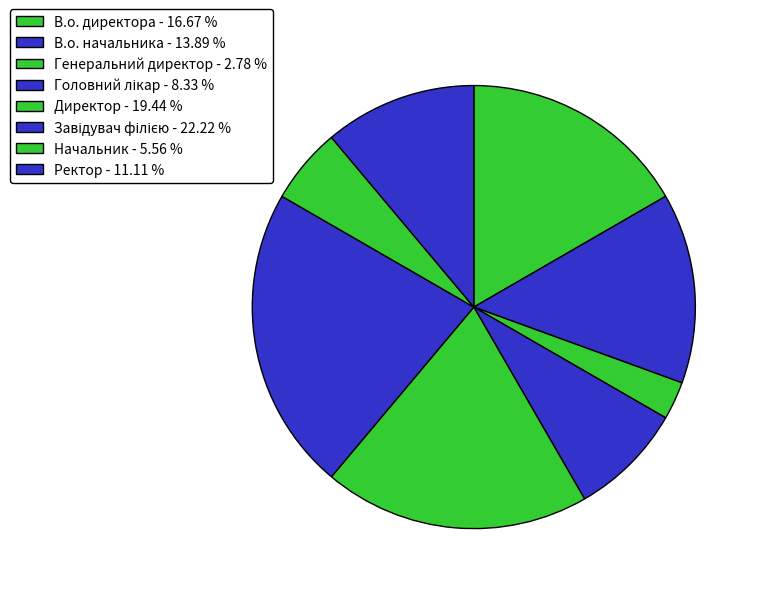

What percentage is the Головний лікар slice, to the nearest percent?

8%